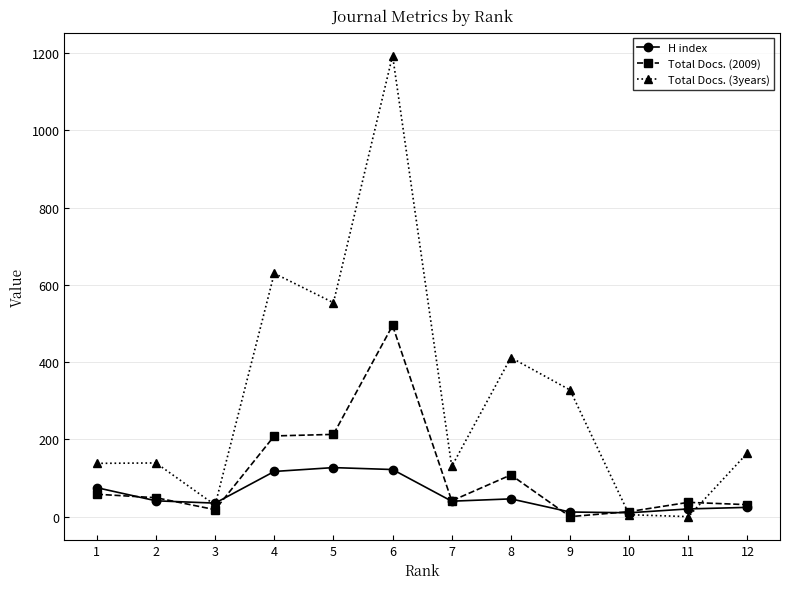

Which series has the widest spread of values?

Total Docs. (3years)